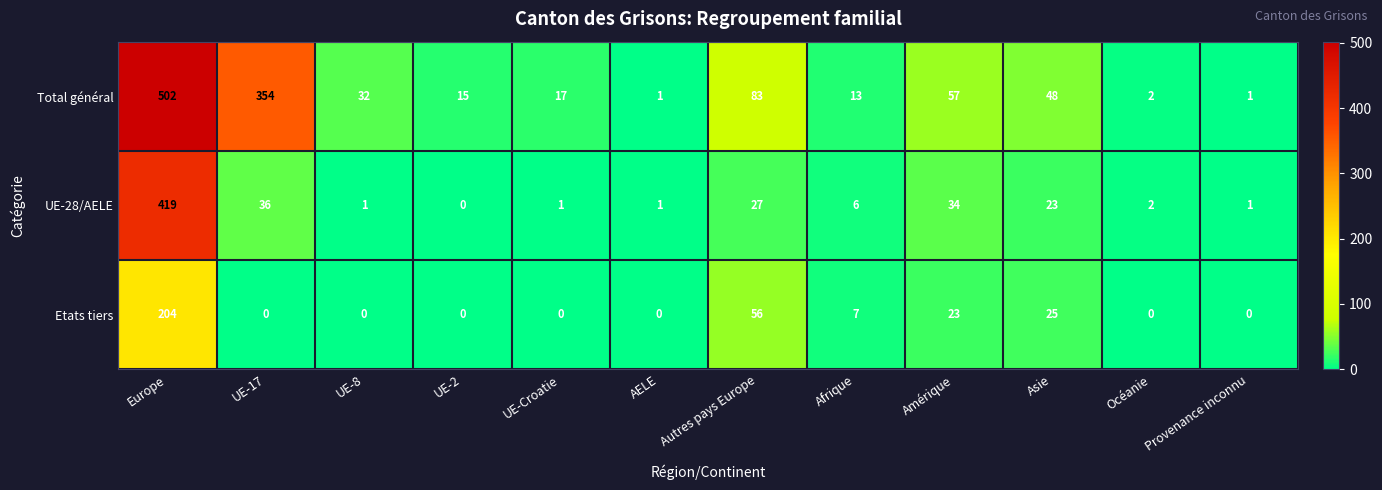

Which label corresponds to the largest value in the chart?

Europe